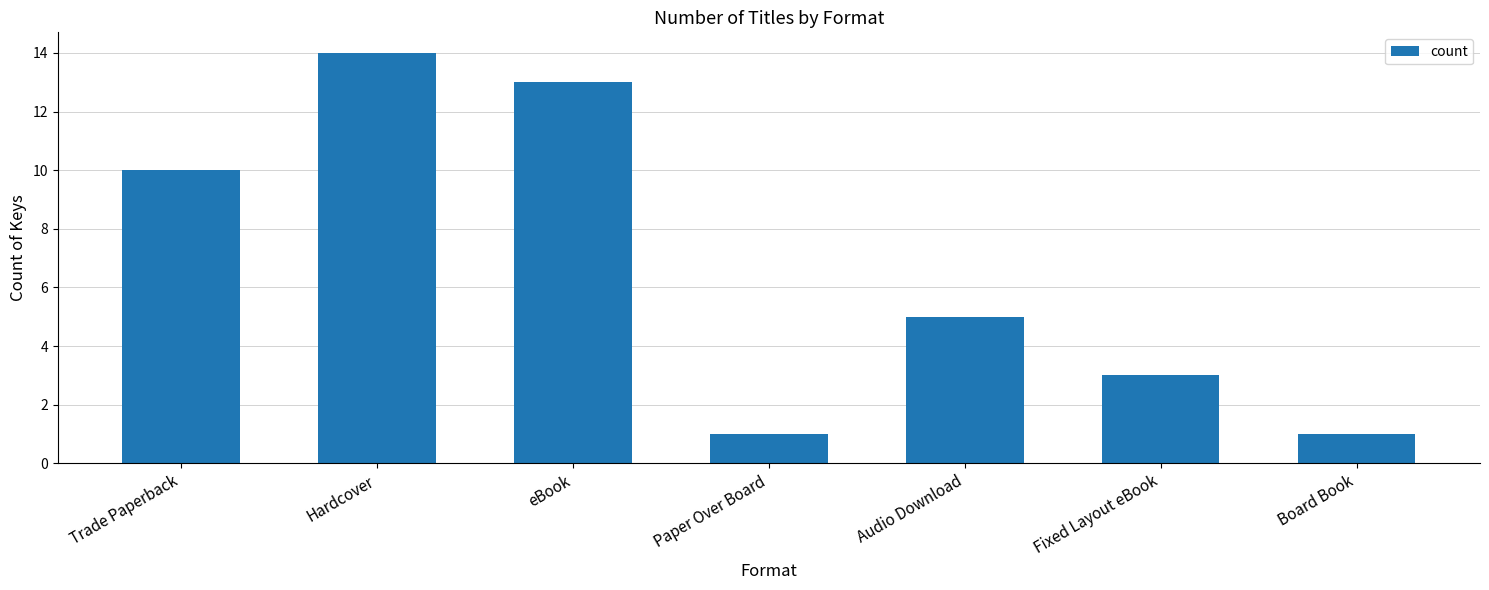

Is it true that the value at Fixed Layout eBook is 3?

True